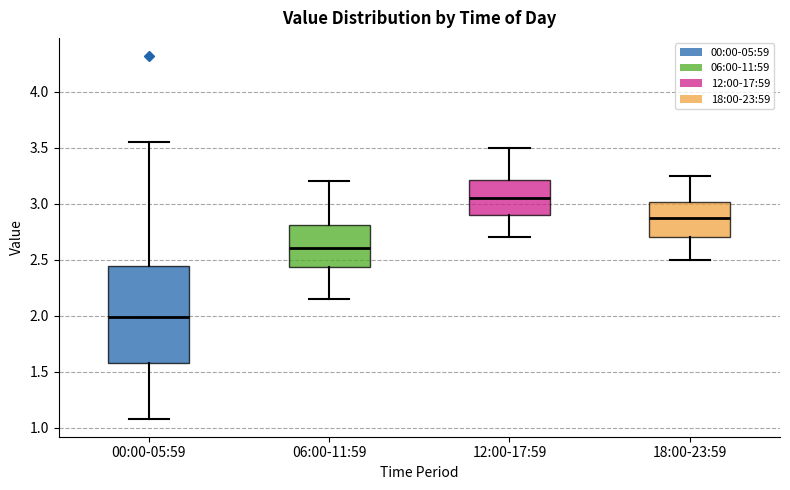

Reading left to right, read every box against the y-axis: the position of its median line, the range the box covers, and the ends of its whiskers. The values are not printed on the chart, so give them approximately, as read against the axis.

00:00-05:59: median 2.00, box 1.60 to 2.45, whiskers 1.10 to 3.55
06:00-11:59: median 2.60, box 2.45 to 2.80, whiskers 2.15 to 3.20
12:00-17:59: median 3.05, box 2.90 to 3.20, whiskers 2.70 to 3.50
18:00-23:59: median 2.90, box 2.70 to 3.00, whiskers 2.50 to 3.25